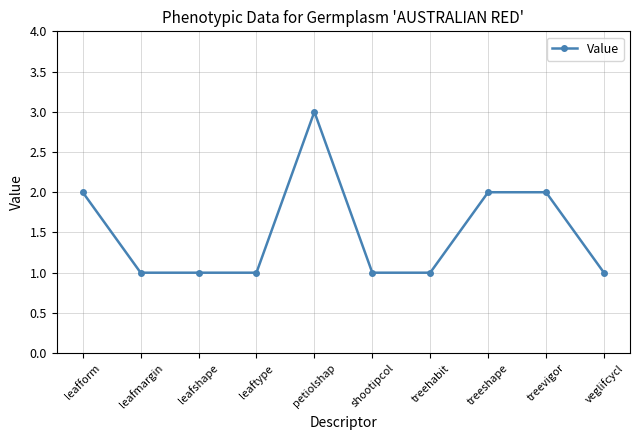

Reading right to left, transcribe all the data shown in this chart.

veglifcycl=1	treevigor=2	treeshape=2	treehabit=1	shootipcol=1	petiolshap=3	leaftype=1	leafshape=1	leafmargin=1	leafform=2